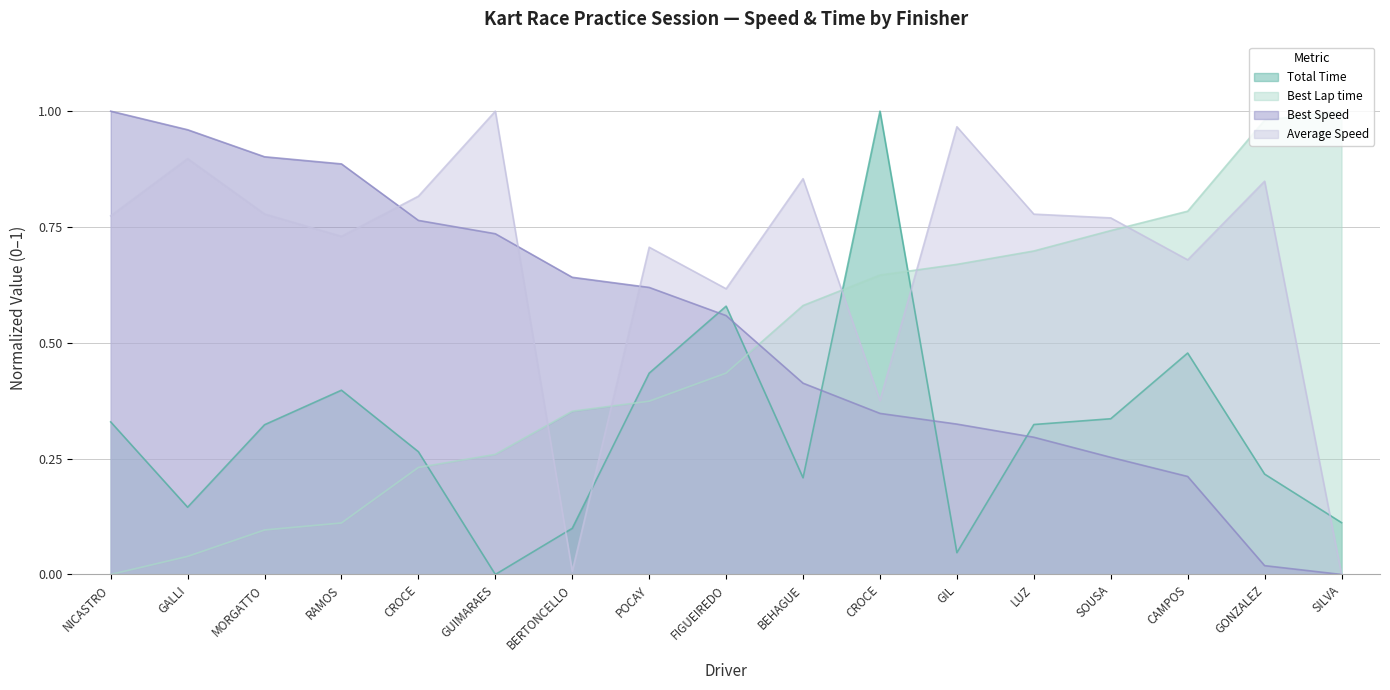

Rank the series at GALLI from highest to lowest value.

Best Speed, Average Speed, Total Time, Best Lap time